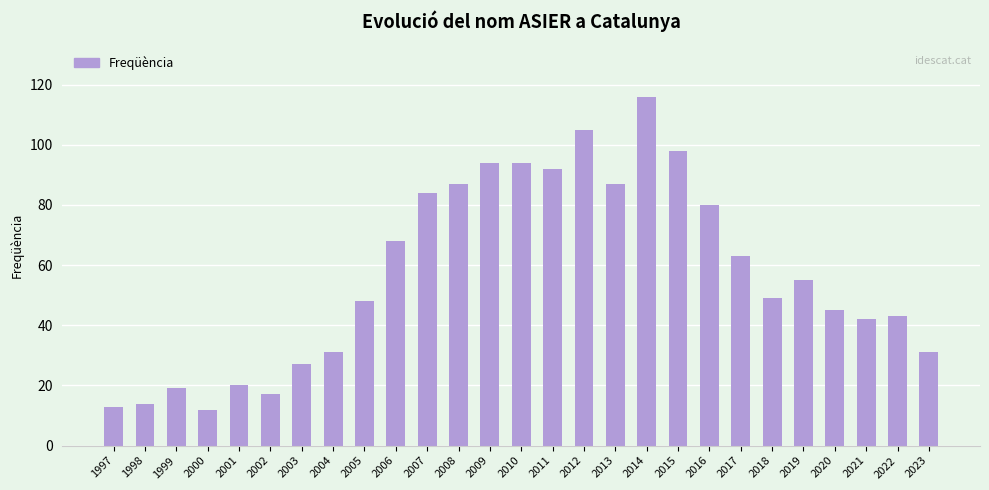

True or false: the data shows 45 at 2020.

True